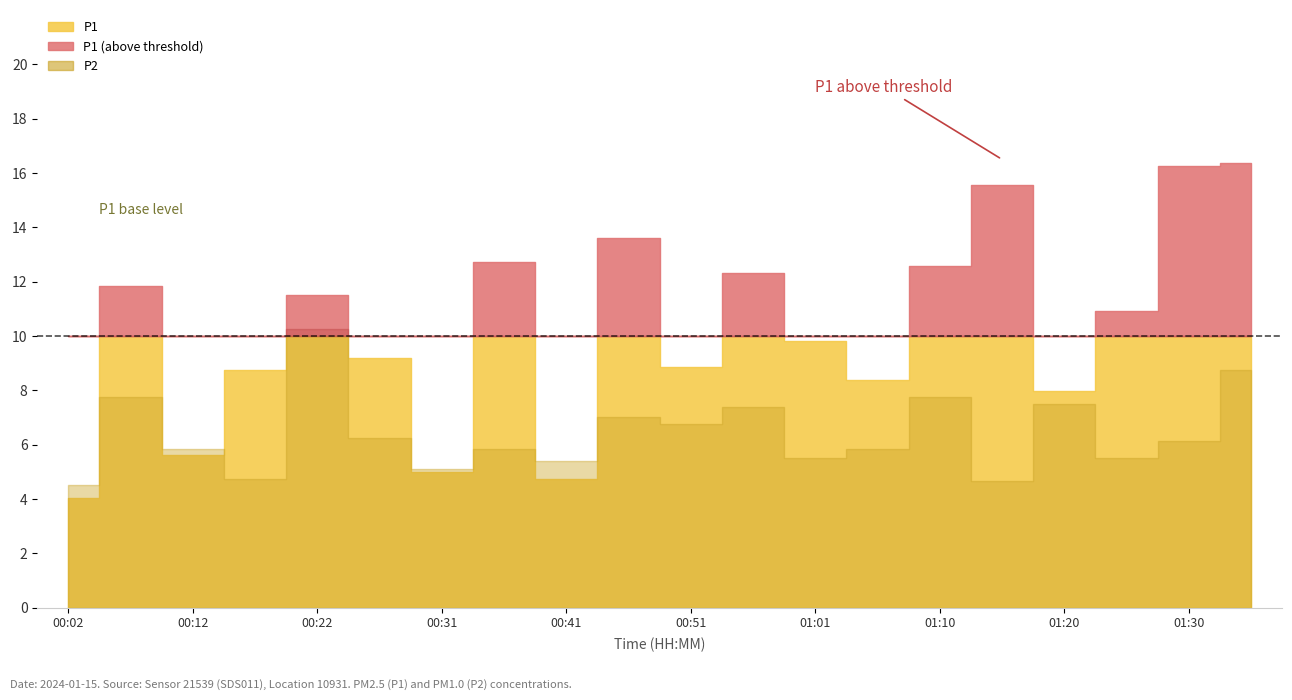

What is the value of the P1 point at the 6th from the left?

9.2